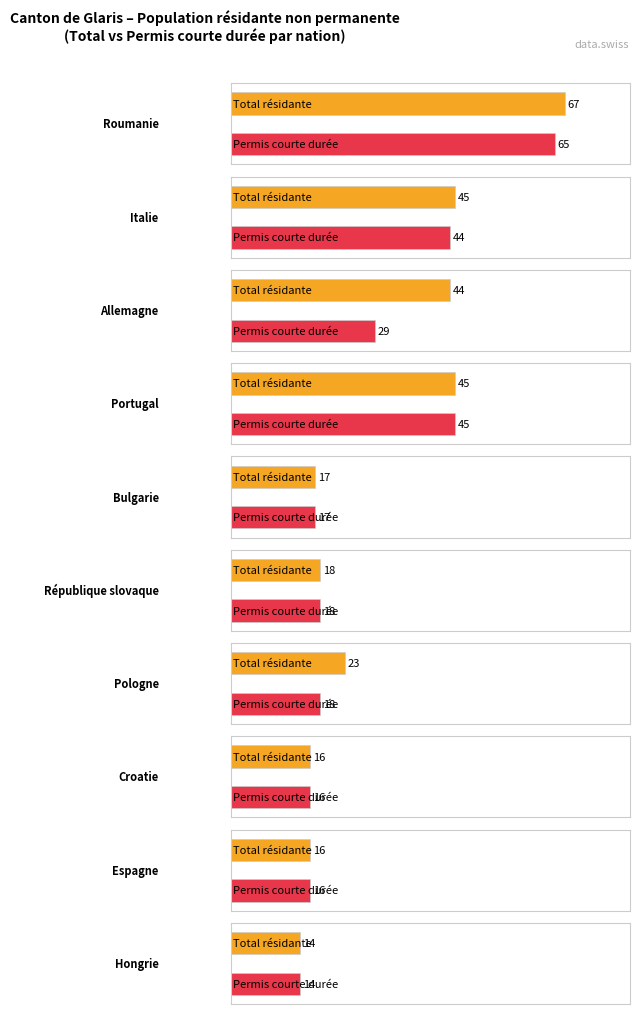

The value of Prestataires services <=4 mois at Asie is 0. True or false?

False